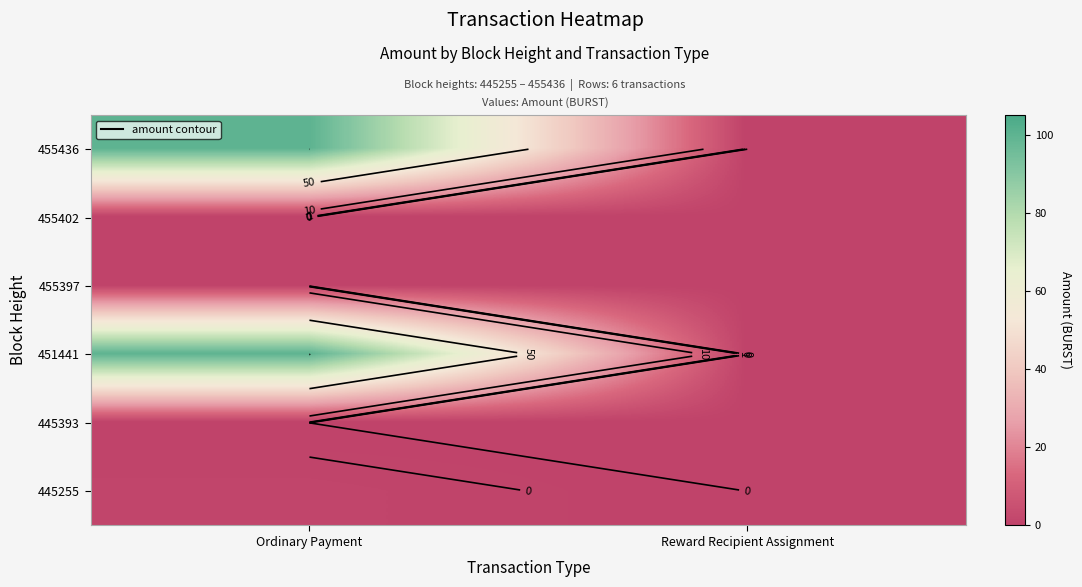

What is the spread (max minus min) of values at Ordinary Payment?

100.1